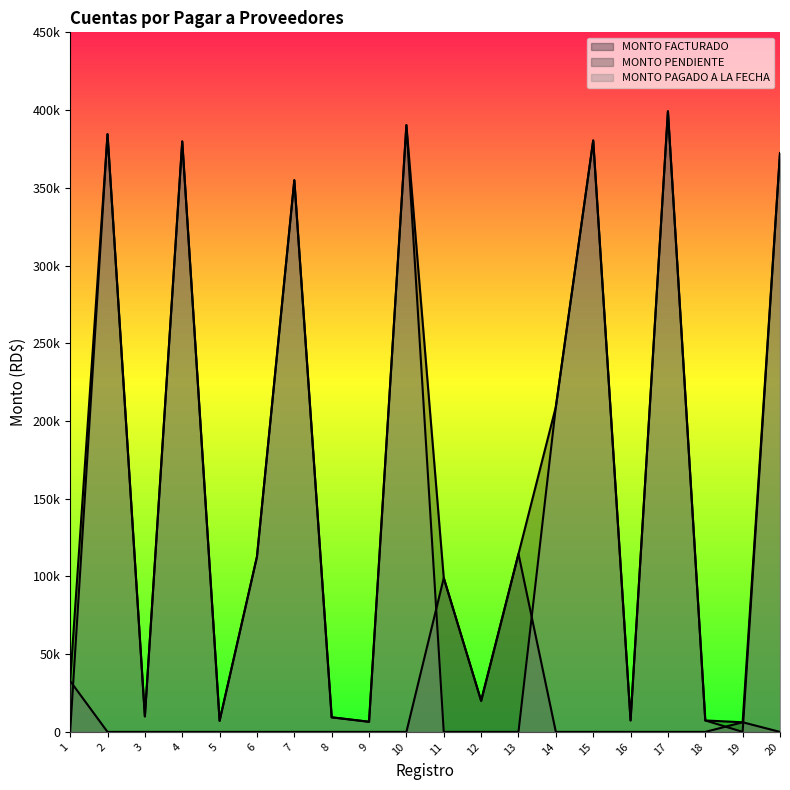

Reading right to left, transcribe all the data shown in this chart.

MONTO FACTURADO: 20=372380.6	19=6200.0	18=7366.2	17=399184.4	16=7395.4	15=380440.4	14=209065.5	13=114496.5	12=20000.0	11=99000.0	10=390291.0	9=6526.9	8=9376.0	7=354864.7	6=112688.0	5=7168.4	4=379797.1	3=9980.0	2=384483.1	1=32746.9
MONTO PENDIENTE: 20=0.0	19=6200.0	18=0.0	17=0.0	16=0.0	15=0.0	14=0.0	13=114496.5	12=20000.0	11=99000.0	10=0.0	9=0.0	8=0.0	7=0.0	6=0.0	5=0.0	4=0.0	3=0.0	2=0.0	1=32746.9
MONTO PAGADO A LA FECHA: 20=372380.6	19=0.0	18=7366.2	17=399184.4	16=7395.4	15=380440.4	14=209065.5	13=0.0	12=0.0	11=0.0	10=390291.0	9=6526.9	8=9376.0	7=354864.7	6=112688.0	5=7168.4	4=379797.1	3=9980.0	2=384483.1	1=0.0